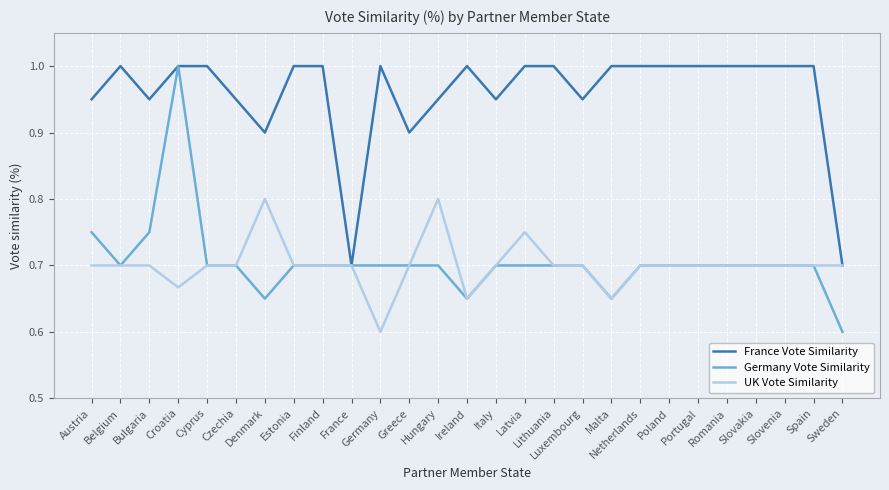

Which series has the largest total across all categories?

France Vote Similarity